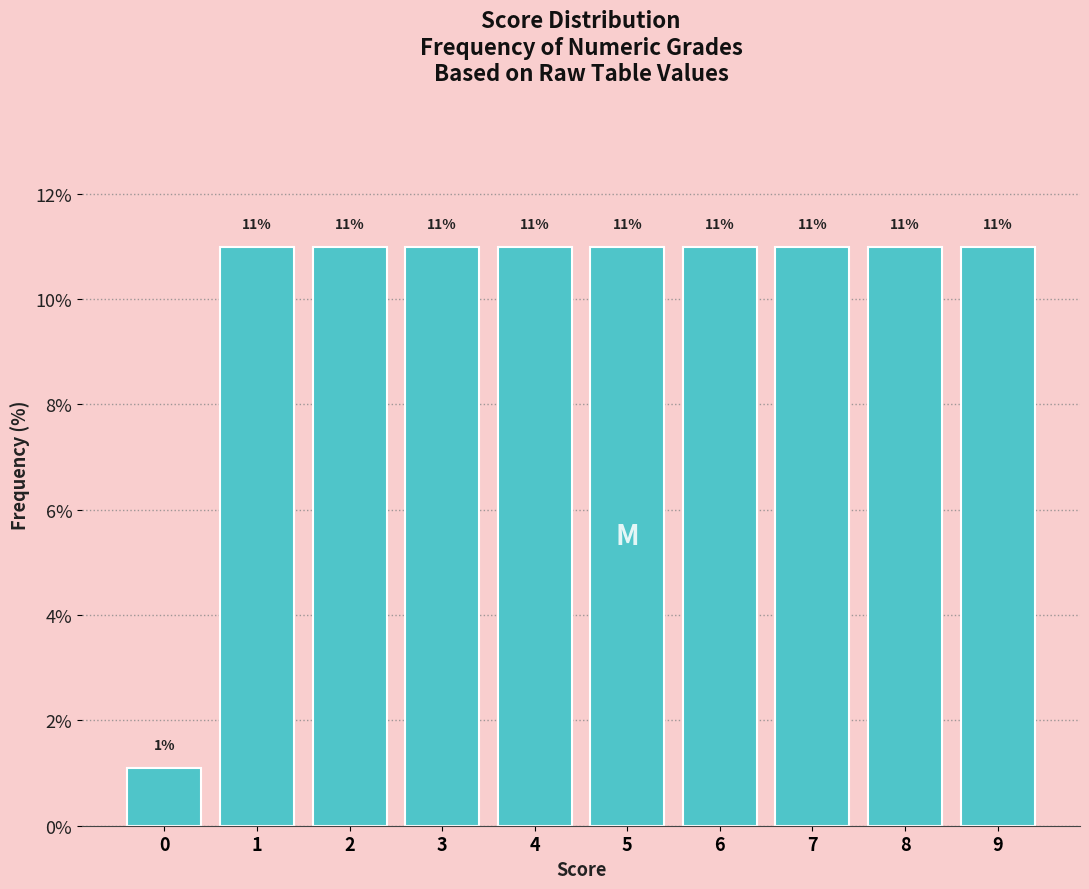

True or false: the data shows 6.3 at 5.

False